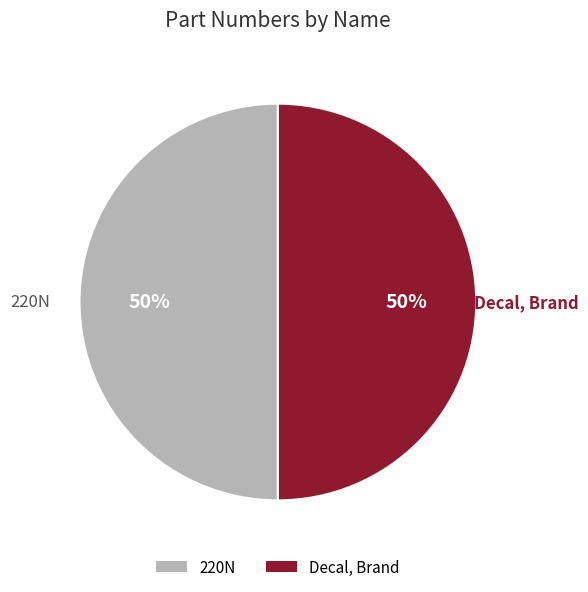

Combined, do 220N and Decal, Brand account for over 50%?

Yes